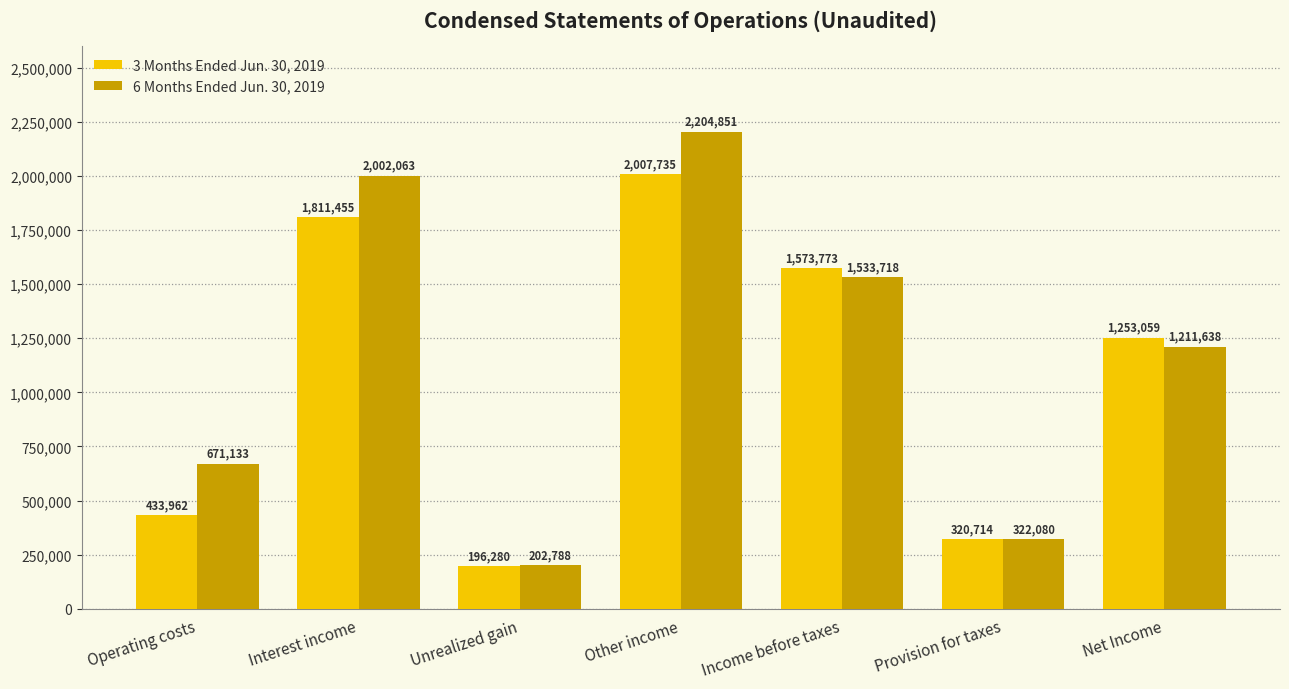

Which series changed the most between Provision for taxes and Net Income?

3 Months Ended Jun. 30, 2019